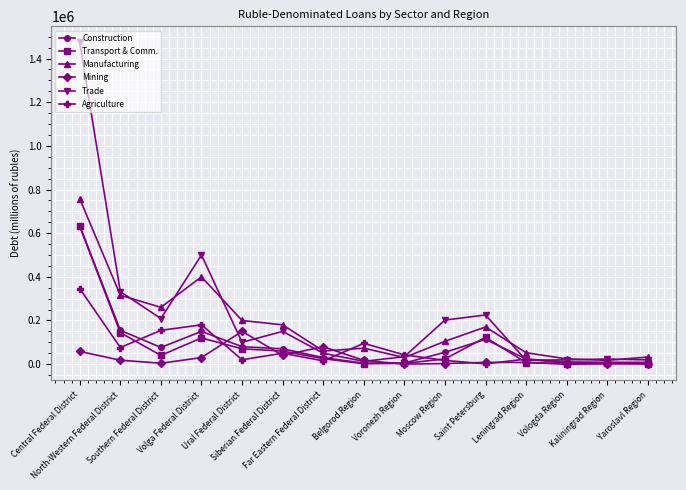

Does the chart have visible grid lines?

Yes